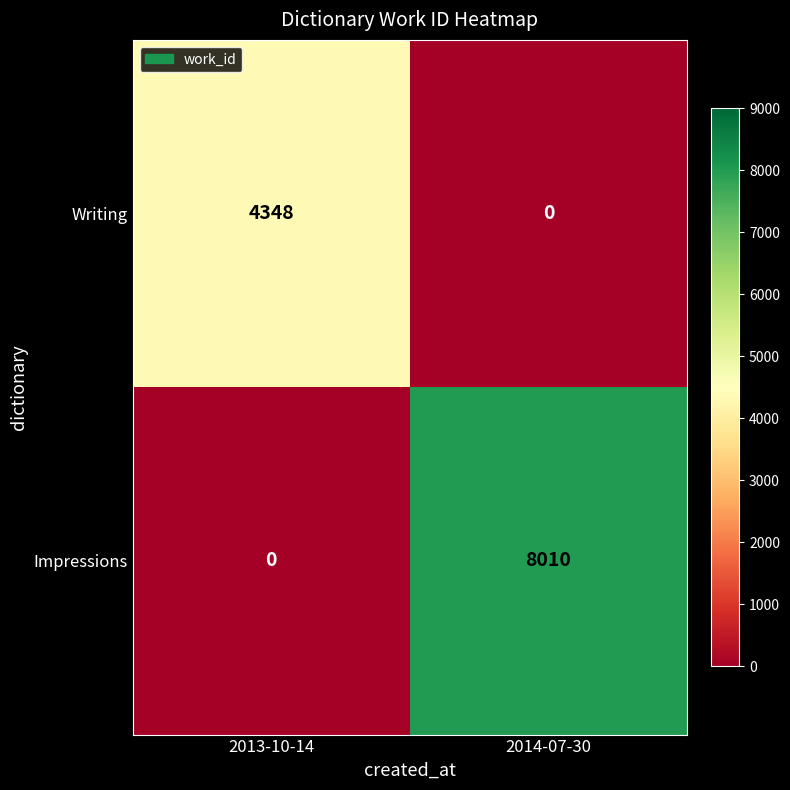

Rank the series by their average value, from highest to lowest.

Impressions, Writing